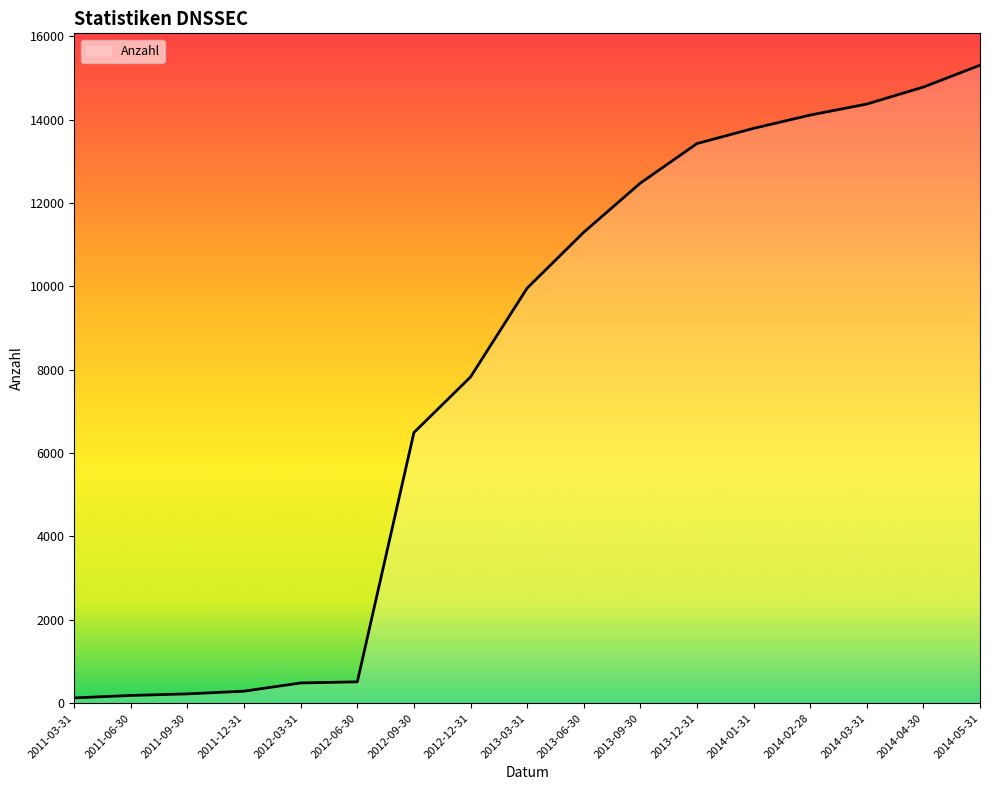

The value at 2014-01-31 is 13792. True or false?

True